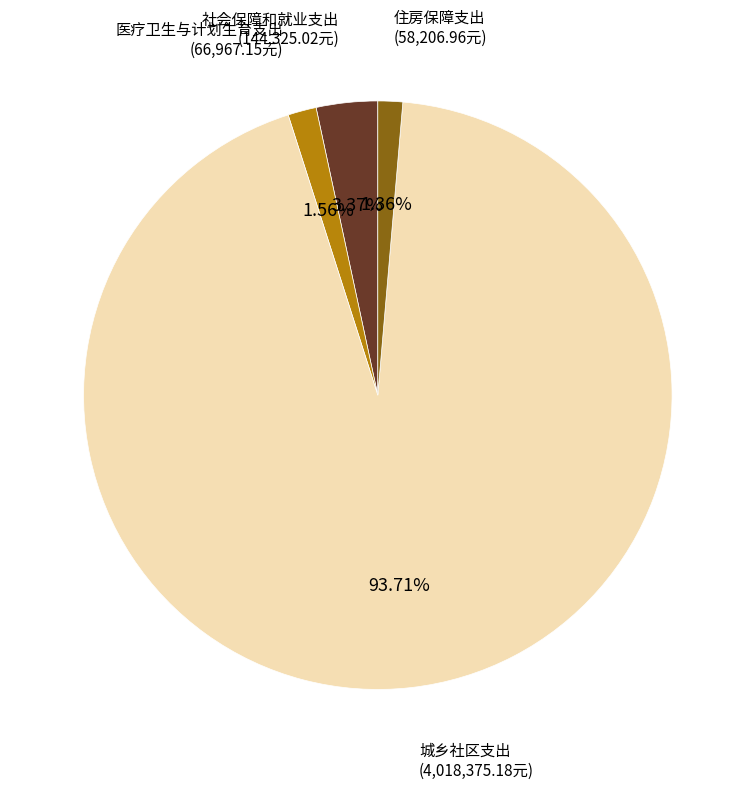

Which has a higher value, 城乡社区支出 or 社会保障和就业支出?

城乡社区支出